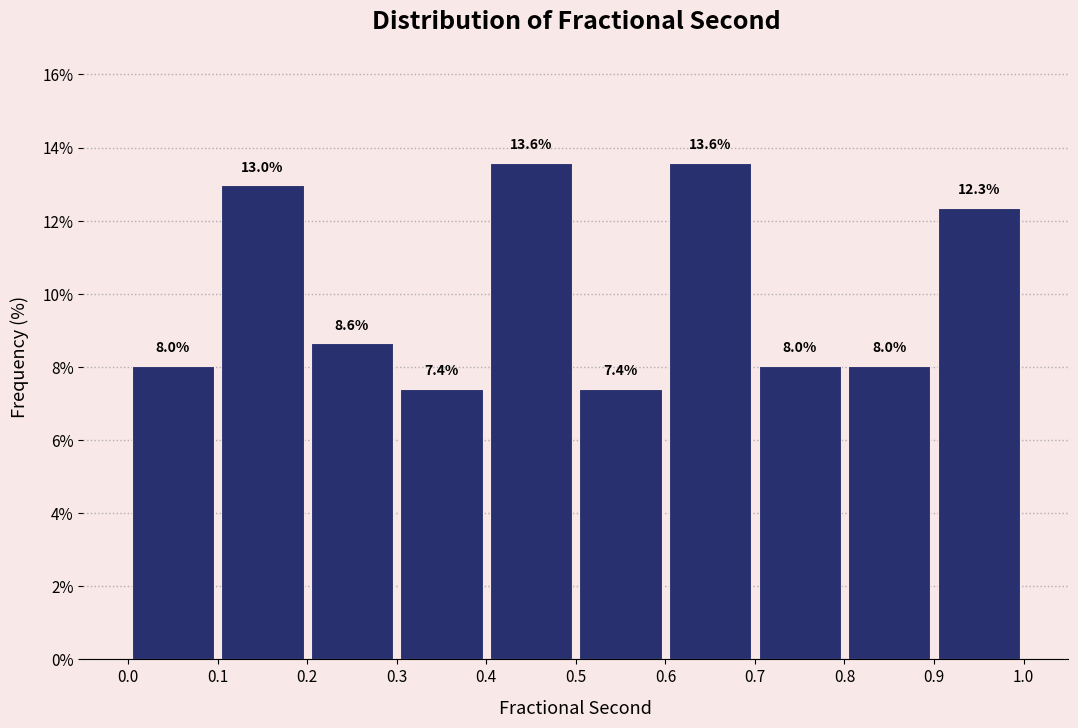

Reading left to right, transcribe this chart: for each bar, give the range it covers on the x-axis and its height.

0.0 to 0.1: 8.0
0.1 to 0.2: 13.0
0.2 to 0.3: 8.6
0.3 to 0.4: 7.4
0.4 to 0.5: 13.6
0.5 to 0.6: 7.4
0.6 to 0.7: 13.6
0.7 to 0.8: 8.0
0.8 to 0.9: 8.0
0.9 to 1.0: 12.3